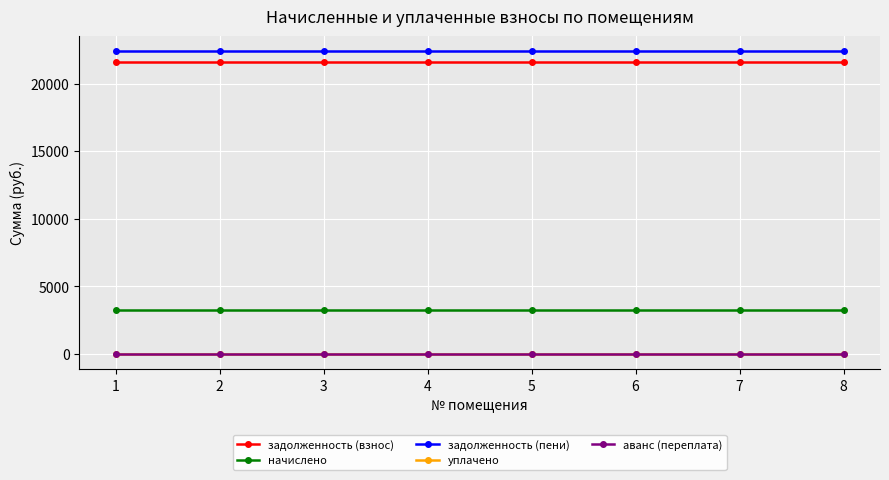

Does the chart have visible grid lines?

Yes